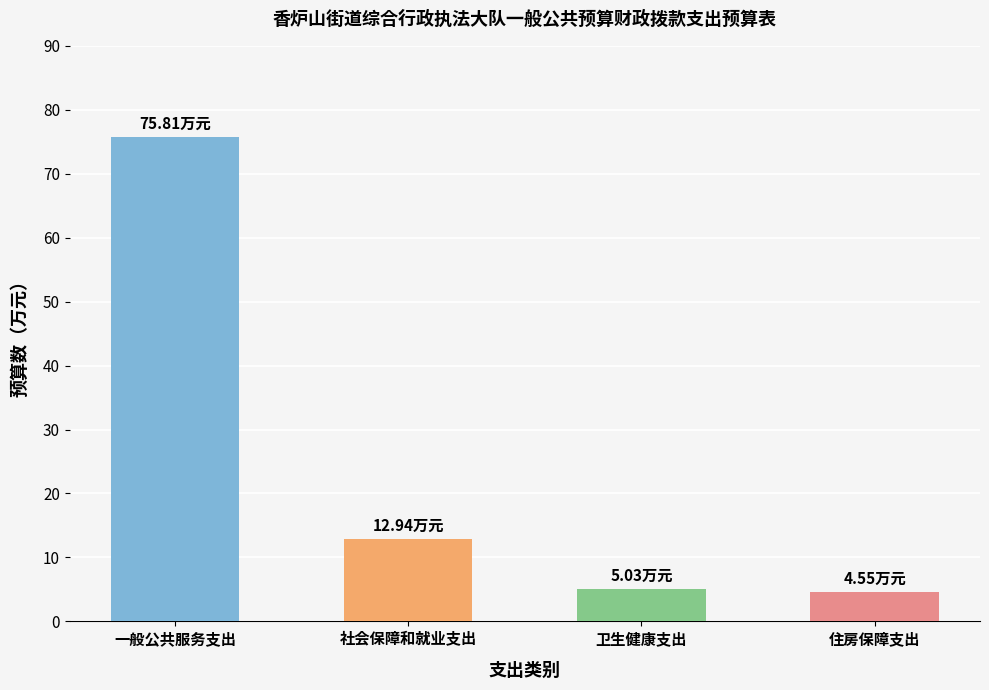

How many distinct data groups are displayed?

1